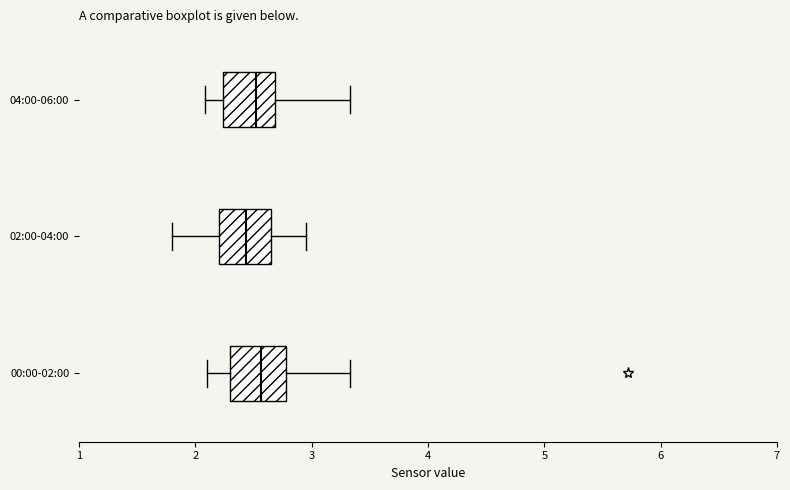

Reading bottom to top, transcribe this box plot: for each box, give where its median line is, the range the box spans, and where its two whiskers end, as read against the x-axis. The values are not printed on the chart, so give them approximately, as read against the axis.

00:00-02:00: median 2.6, box 2.3 to 2.8, whiskers 2.1 to 3.3
02:00-04:00: median 2.4, box 2.2 to 2.7, whiskers 1.8 to 3.0
04:00-06:00: median 2.5, box 2.2 to 2.7, whiskers 2.1 to 3.3